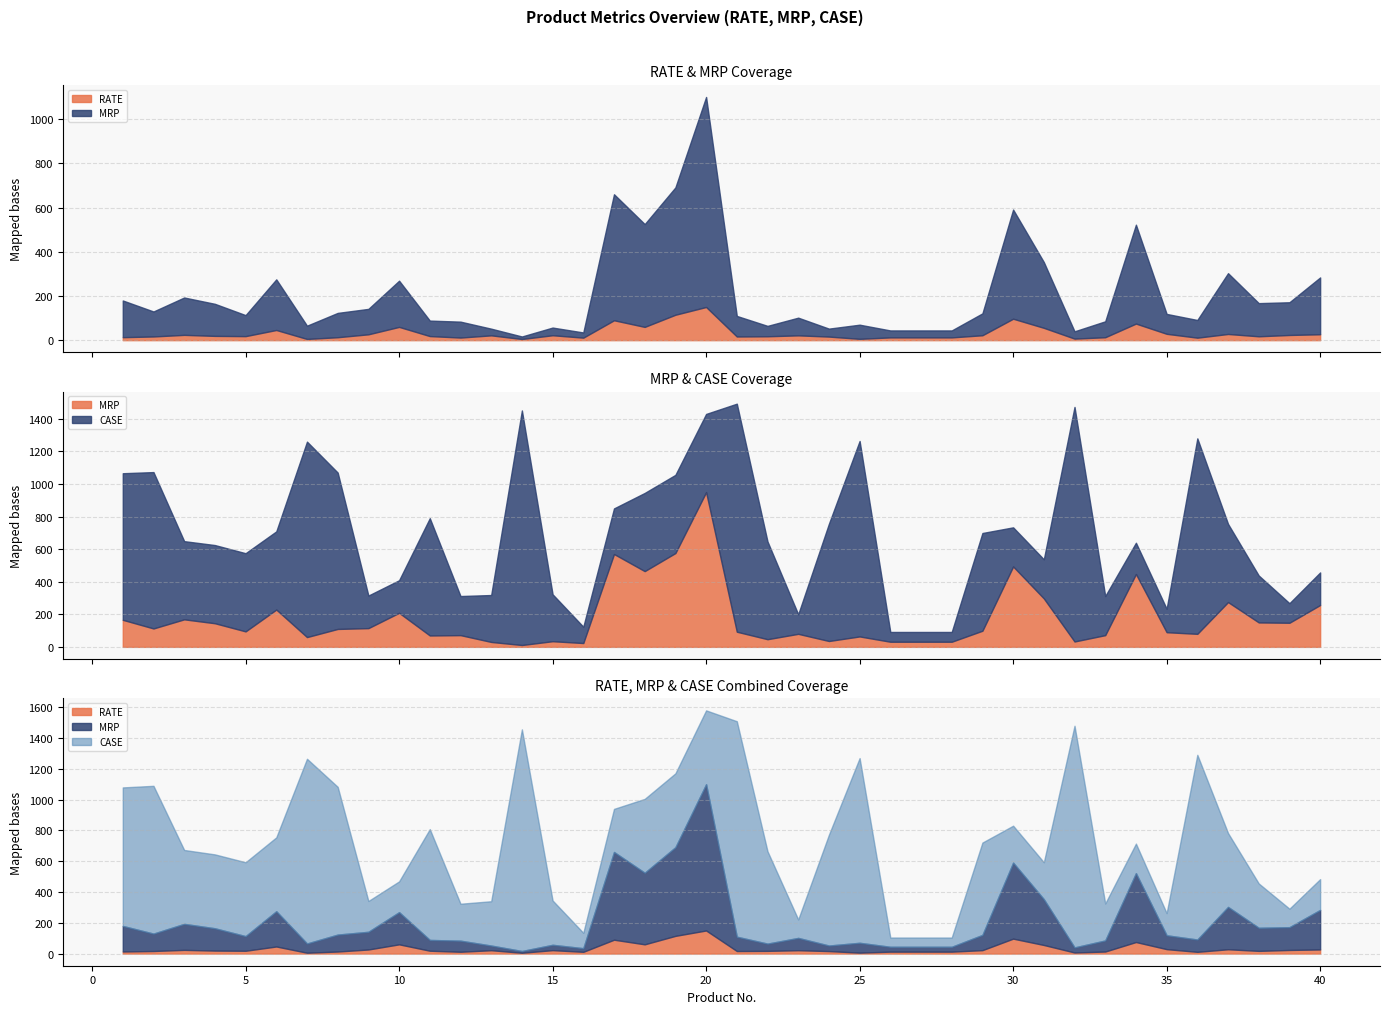

What is the value of the RATE point at the 27th from the left?

12.5